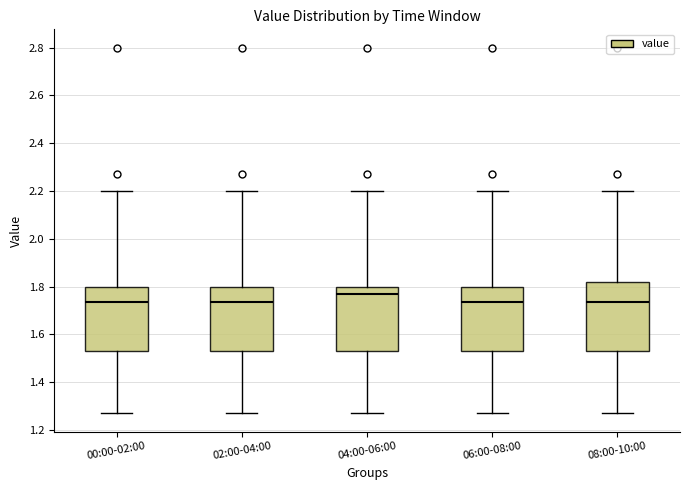

Reading left to right, read every box against the y-axis: the position of its median line, the range the box covers, and the ends of its whiskers. The values are not printed on the chart, so give them approximately, as read against the axis.

00:00-02:00: median 1.74, box 1.54 to 1.80, whiskers 1.28 to 2.20
02:00-04:00: median 1.74, box 1.54 to 1.80, whiskers 1.28 to 2.20
04:00-06:00: median 1.78, box 1.54 to 1.80, whiskers 1.28 to 2.20
06:00-08:00: median 1.74, box 1.54 to 1.80, whiskers 1.28 to 2.20
08:00-10:00: median 1.74, box 1.54 to 1.82, whiskers 1.28 to 2.20